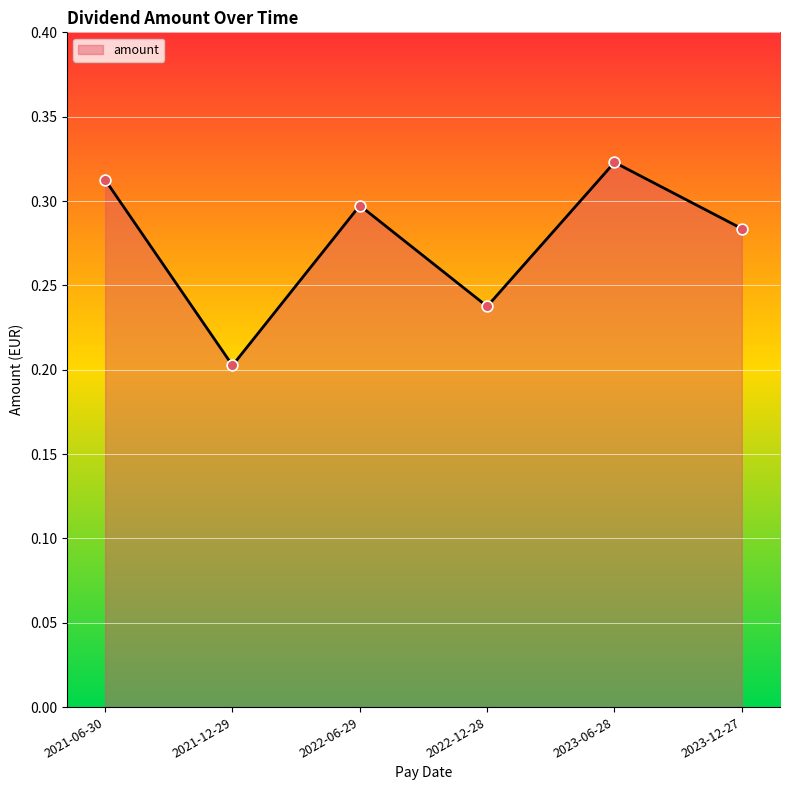

What is the change in value from 2021-06-30 to 2022-12-28?

-0.1